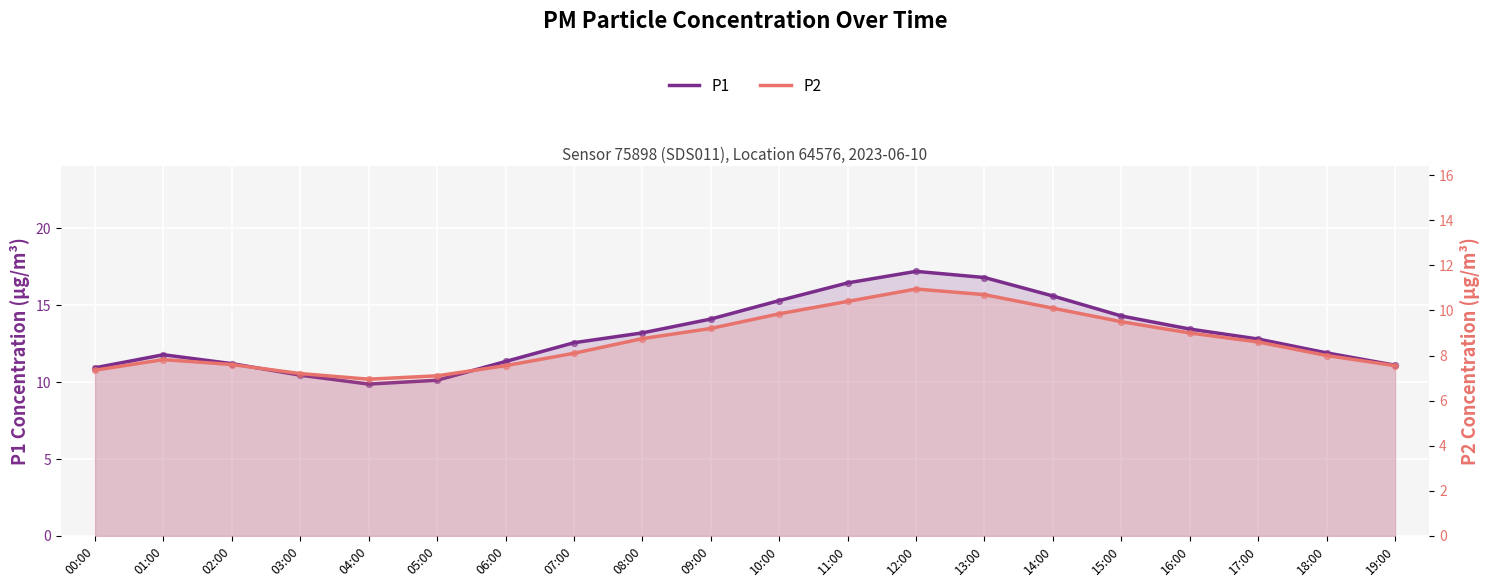

Which series has the largest total across all categories?

P1